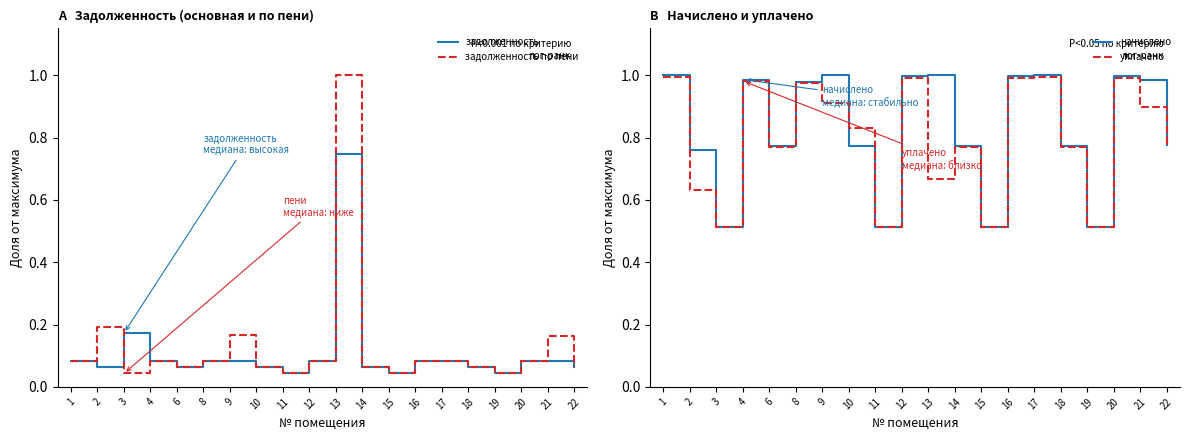

Reading left to right, list all the values displayed in this chart.

задолженность: 1=0.1	2=0.1	3=0.2	4=0.1	6=0.1	8=0.1	9=0.1	10=0.1	11=0.0	12=0.1	13=0.7	14=0.1	15=0.0	16=0.1	17=0.1	18=0.1	19=0.0	20=0.1	21=0.1	22=0.1
задолженность по пени: 1=0.1	2=0.2	3=0.0	4=0.1	6=0.1	8=0.1	9=0.2	10=0.1	11=0.0	12=0.1	13=1.0	14=0.1	15=0.0	16=0.1	17=0.1	18=0.1	19=0.0	20=0.1	21=0.2	22=0.1
начислено: 1=1.0	2=0.8	3=0.5	4=1.0	6=0.8	8=1.0	9=1.0	10=0.8	11=0.5	12=1.0	13=1.0	14=0.8	15=0.5	16=1.0	17=1.0	18=0.8	19=0.5	20=1.0	21=1.0	22=0.8
уплачено: 1=1.0	2=0.6	3=0.5	4=1.0	6=0.8	8=1.0	9=0.9	10=0.8	11=0.5	12=1.0	13=0.7	14=0.8	15=0.5	16=1.0	17=1.0	18=0.8	19=0.5	20=1.0	21=0.9	22=0.8